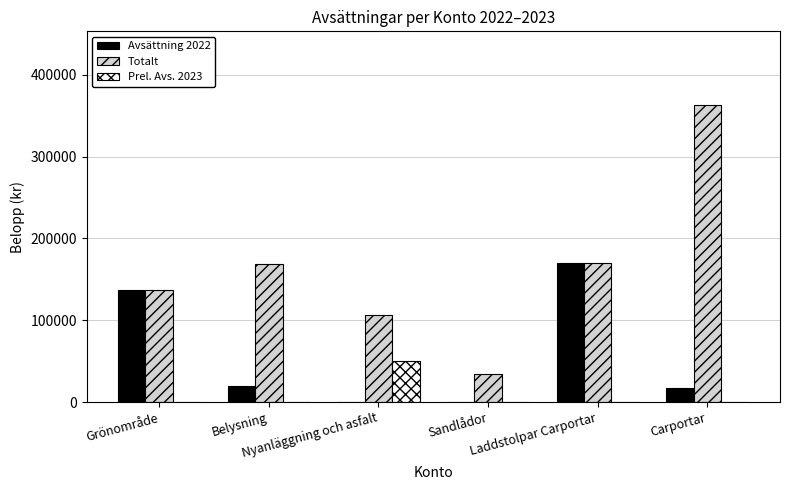

Which series has the largest total across all categories?

Totalt